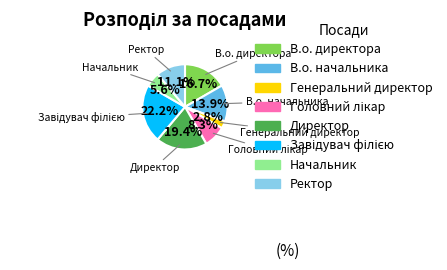

Count the number of slices in the pie.

8